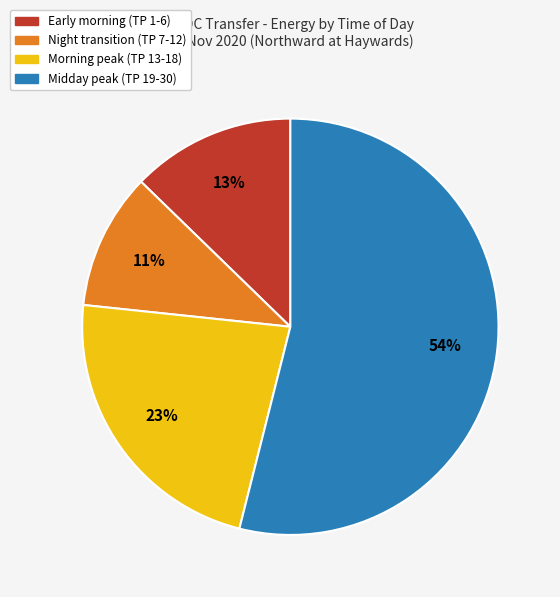

Is there a majority slice in this chart?

Yes